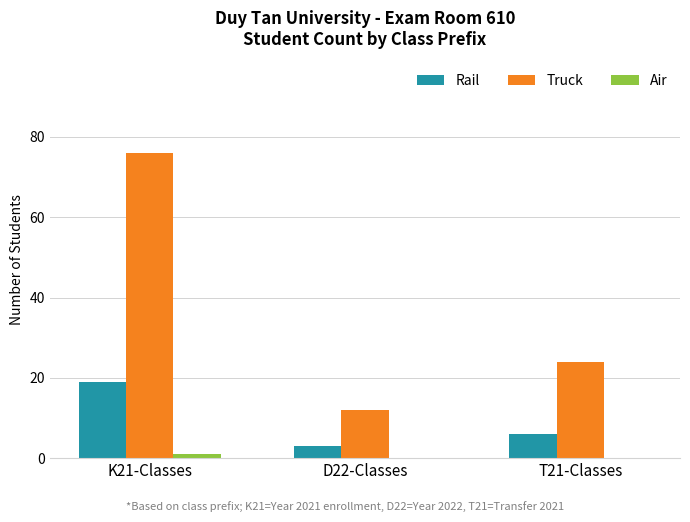

What is the spread (max minus min) of values at D22-Classes?

12